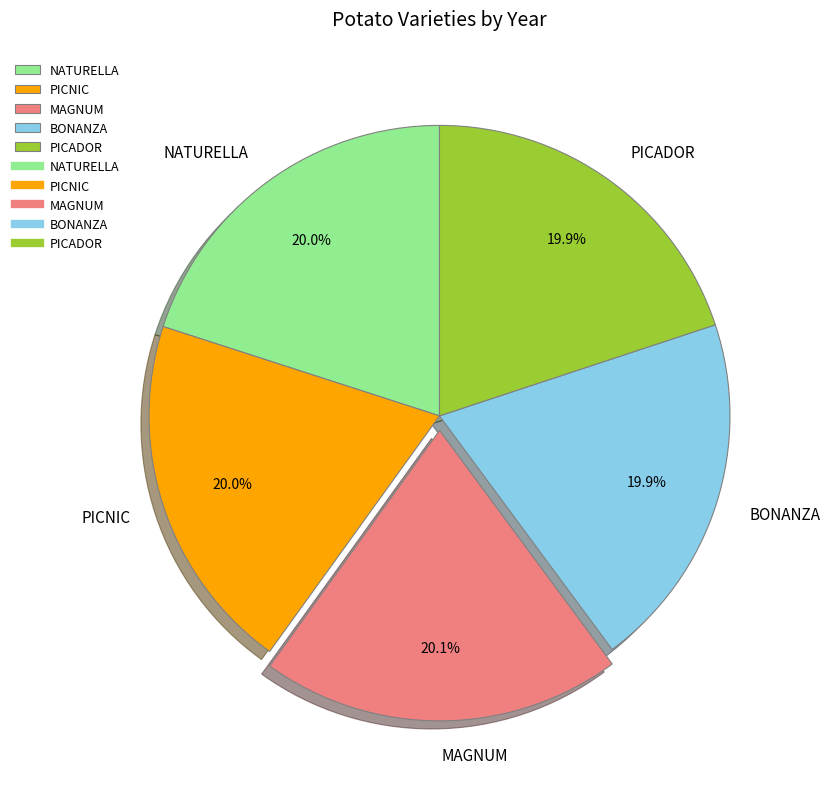

What percentage is the MAGNUM slice, to the nearest percent?

20%